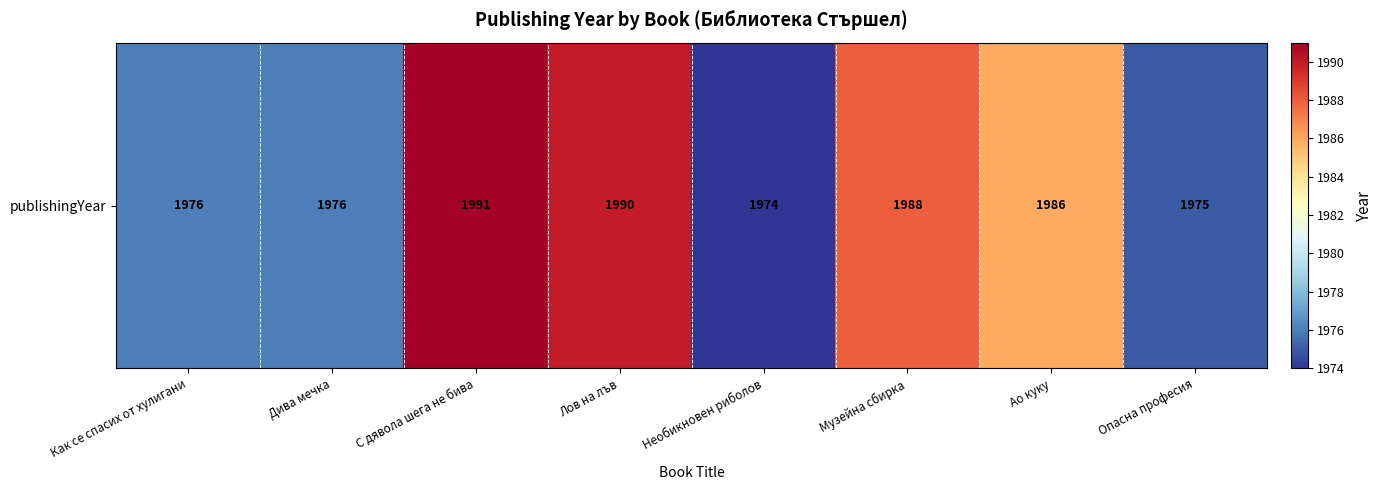

How many values exceed 1986?

3